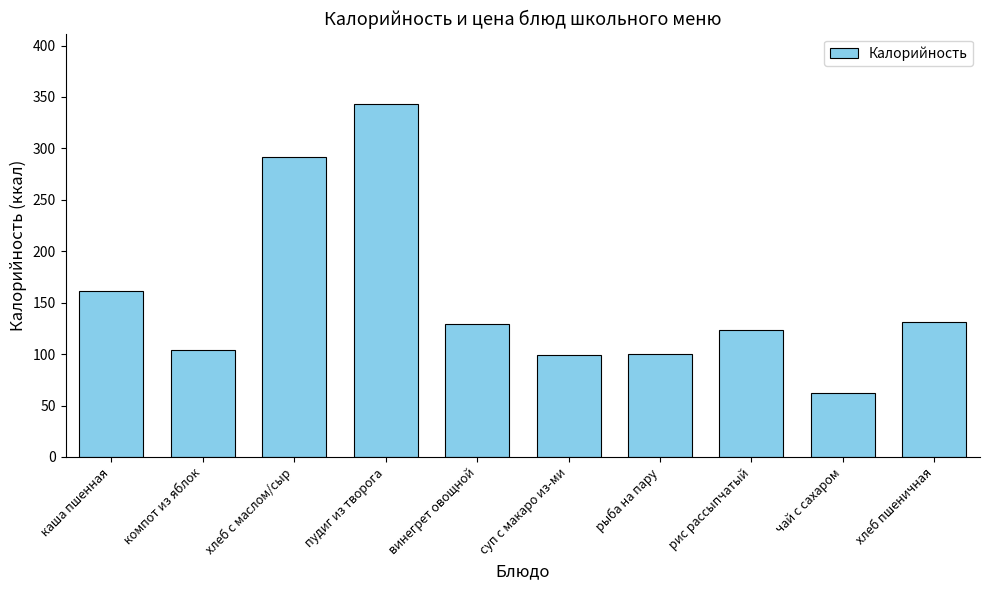

What is the greatest value displayed?

343